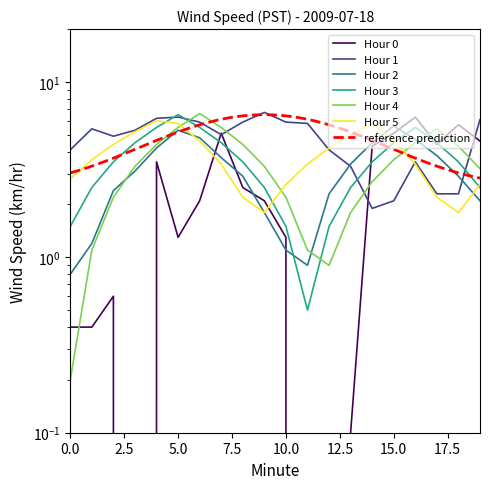

What is the total value across all series at 18?

20.5